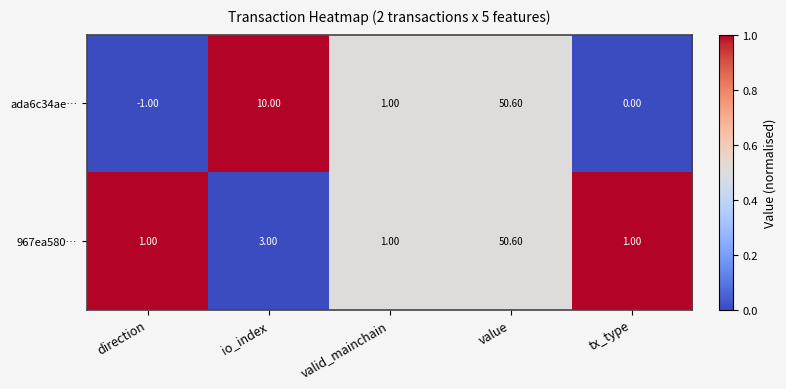

What is the sum of all 967ea580… values?

56.6